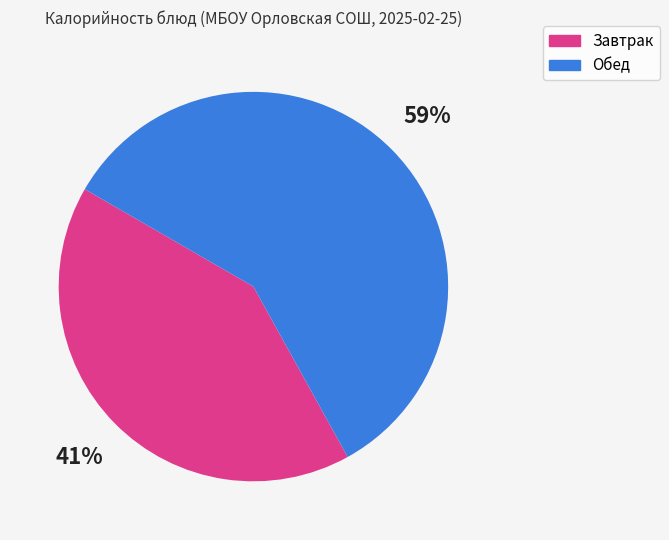

Which slice is the smallest?

Завтрак